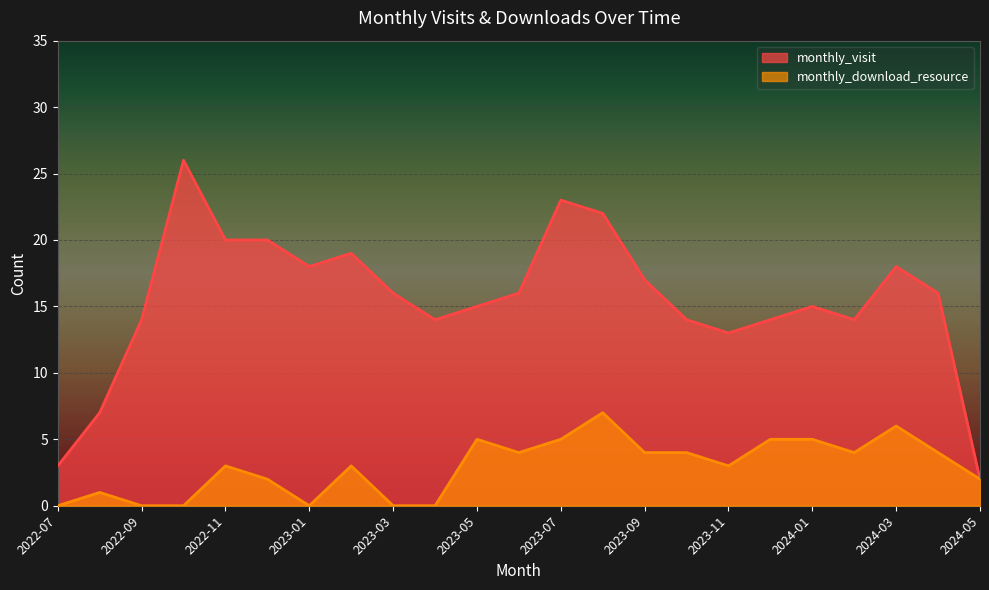

How many lines are shown in the chart?

2